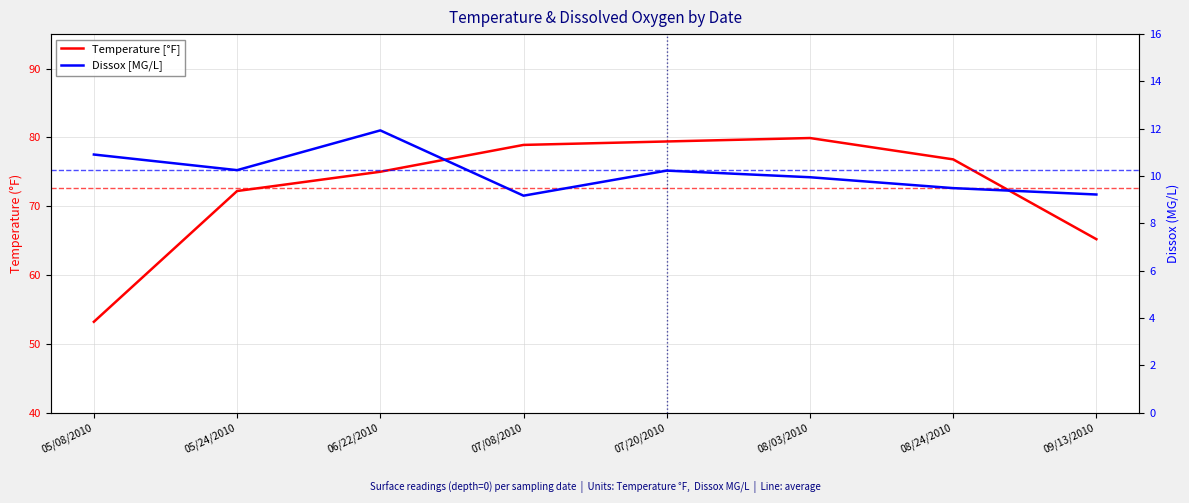

What is the difference between the Dissox [MG/L] values at 05/08/2010 and 08/03/2010?

1.0